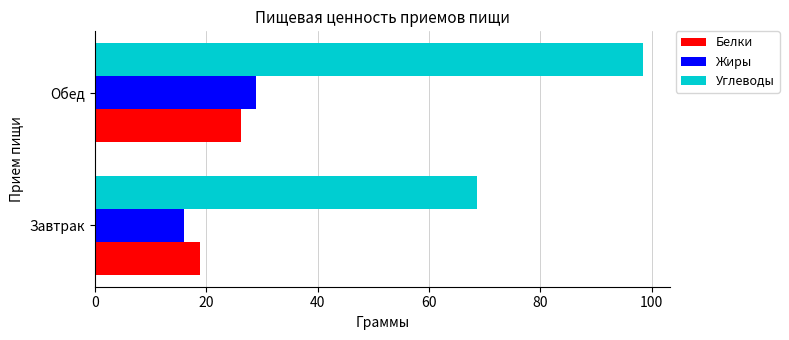

What is the maximum value for Жиры?

28.9